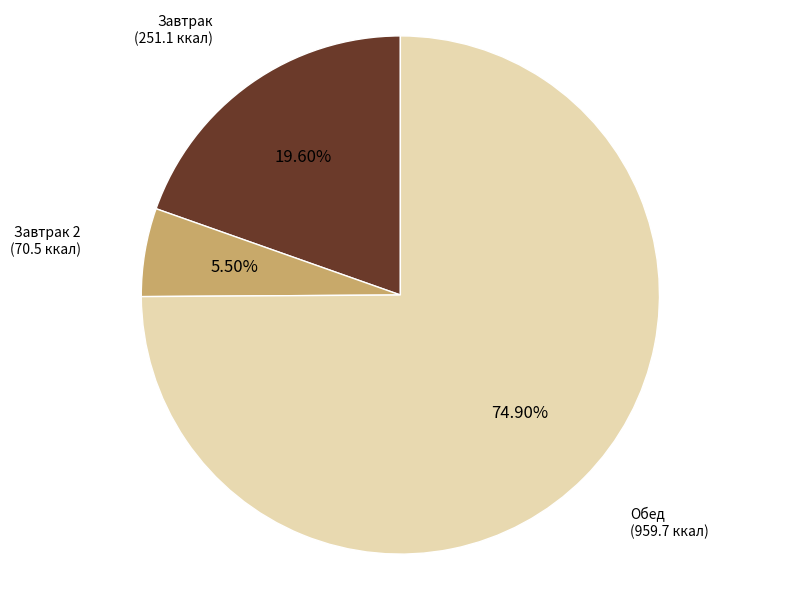

Is Обед the majority of the pie?

Yes